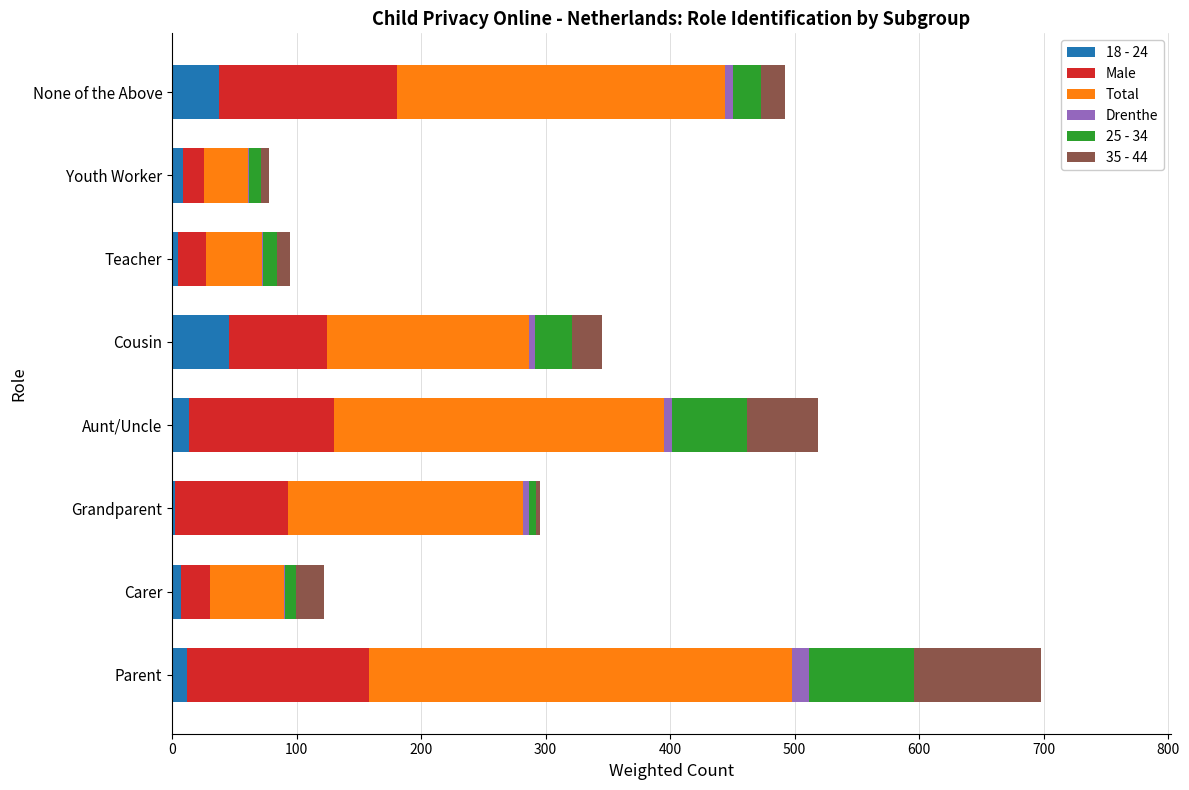

At which category is the sum across all series the highest?

Parent